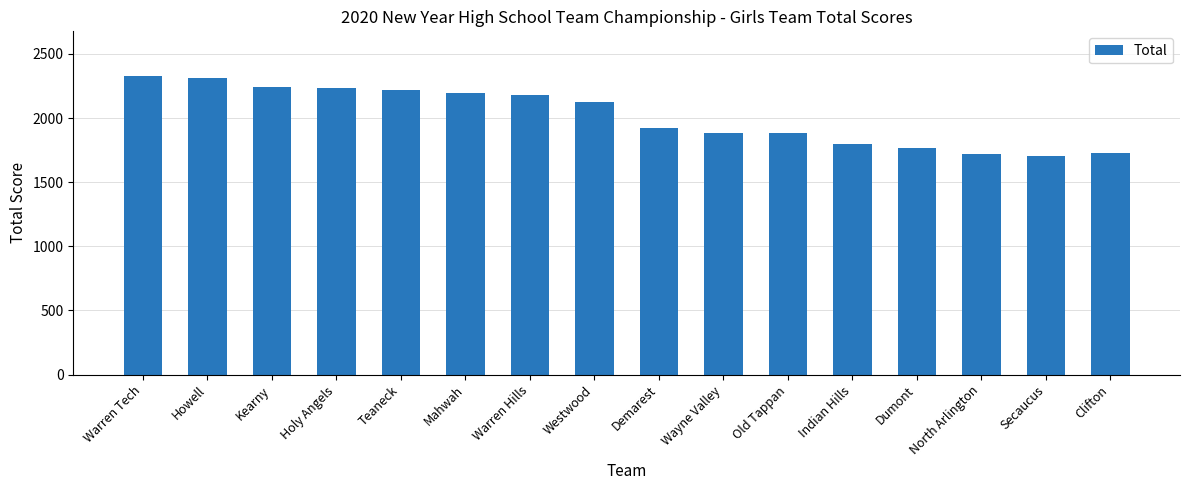

The chart shows a value of 2125 at Westwood. True or false?

True